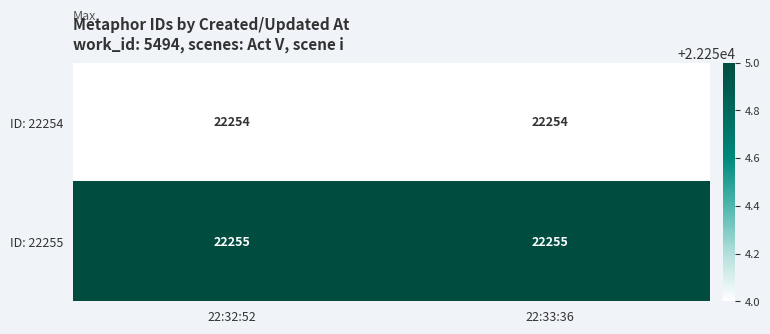

The ID: 22254 series shows 22254 at 22:32:52. True or false?

True